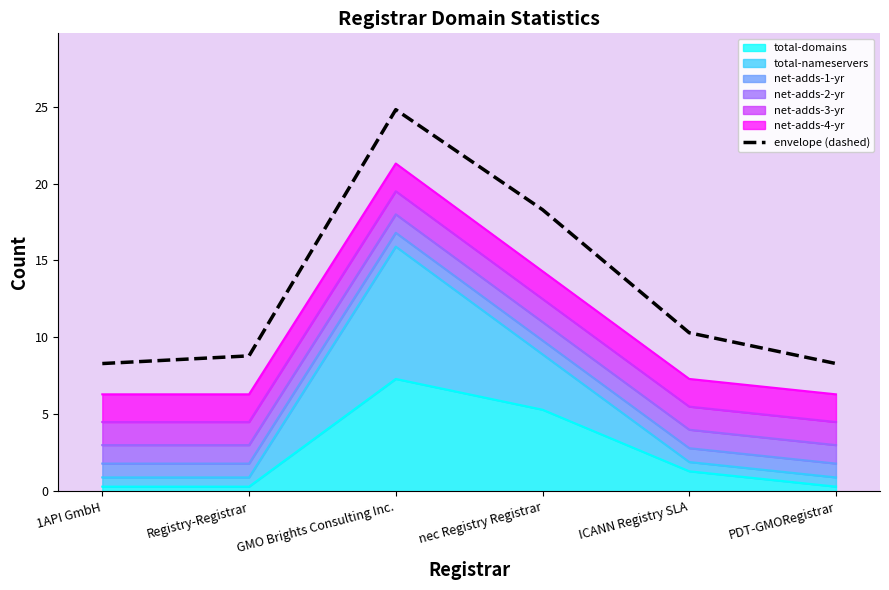

What is the approximate value at nec Registry Registrar?

18.3